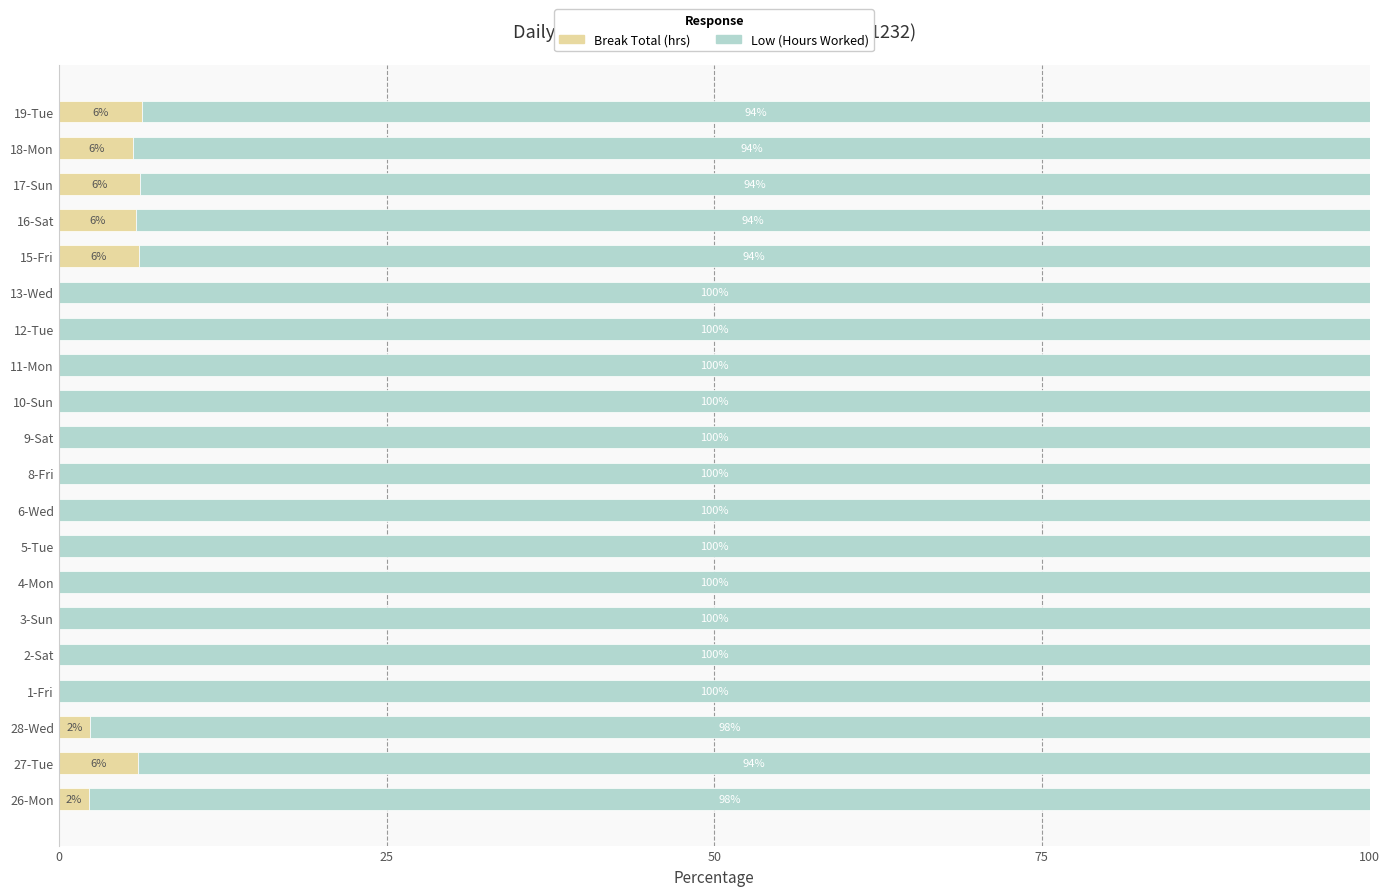

What is the total value across all series at 17-Sun?

100.0